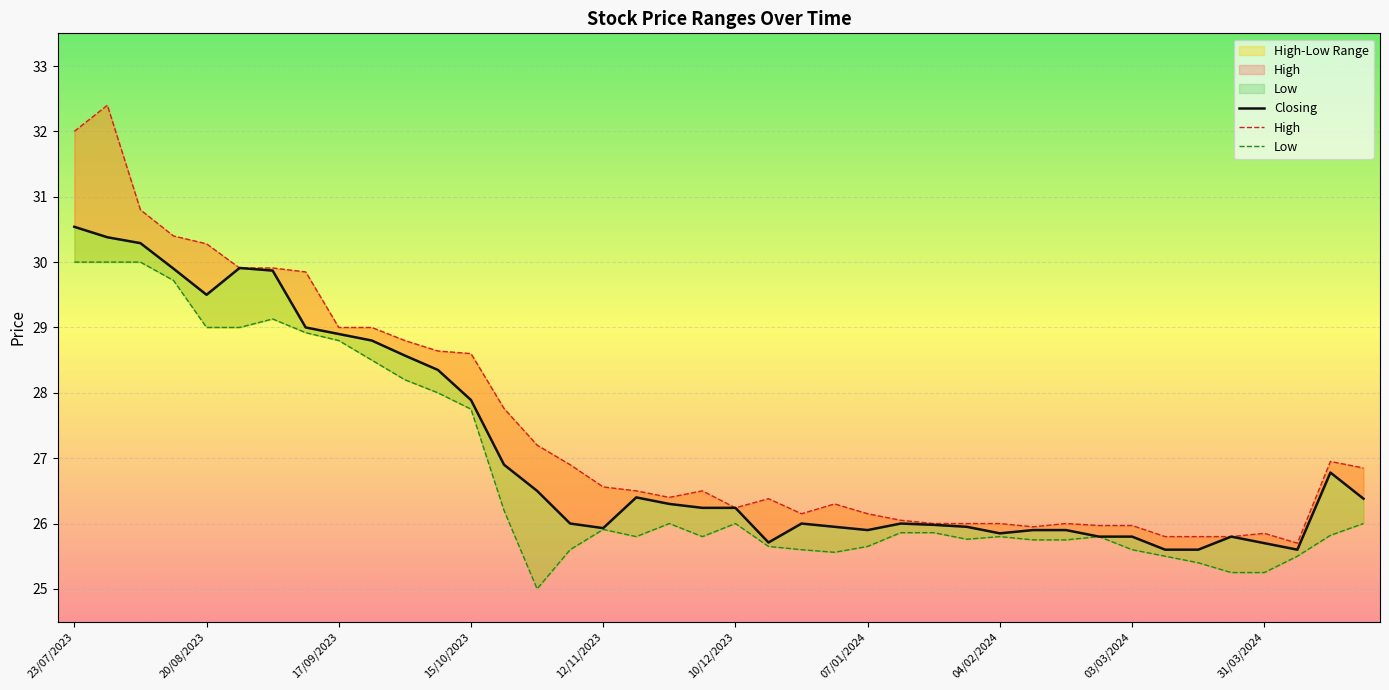

Read the High value at 11.

28.6